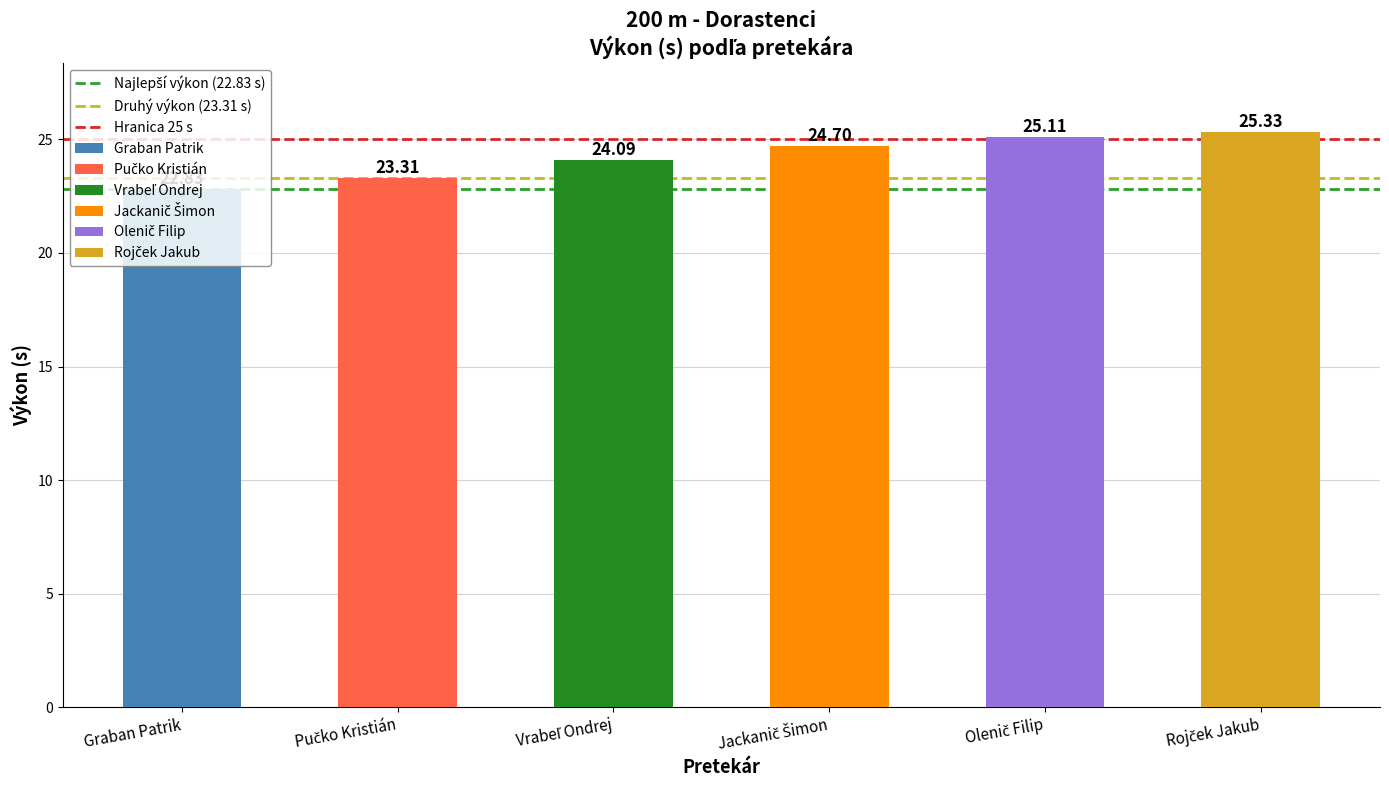

Rank the series by their average value, from lowest to highest.

Najlepší výkon (22.83 s), Druhý výkon (23.31 s), Hranica 25 s